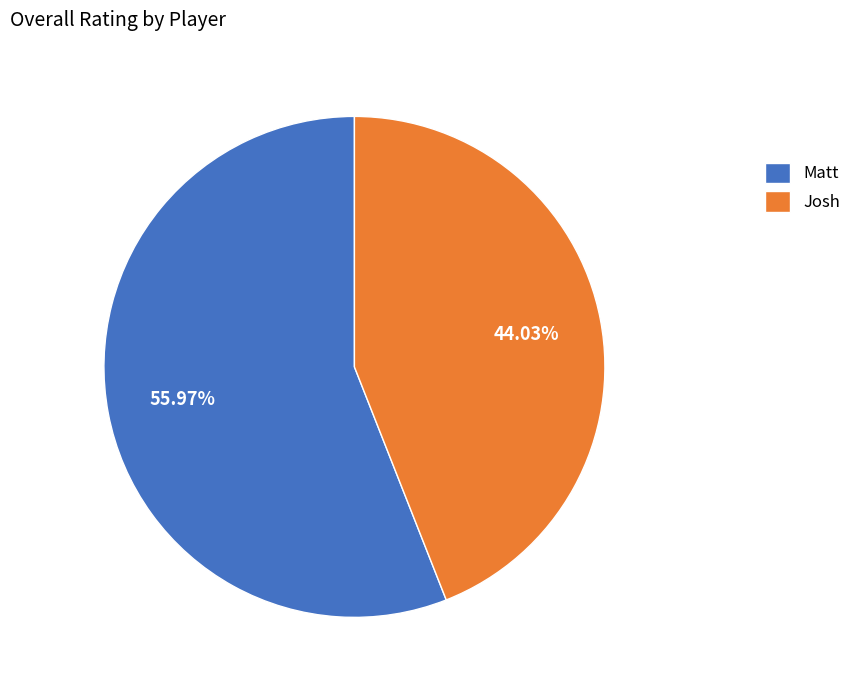

Which slice is the largest?

Matt